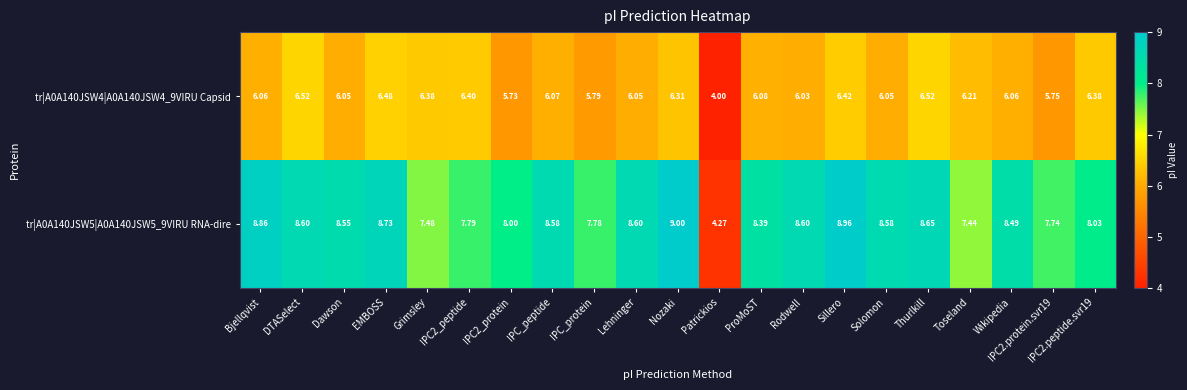

Which series has the widest spread of values?

tr|A0A140JSW5|A0A140JSW5_9VIRU RNA-dire